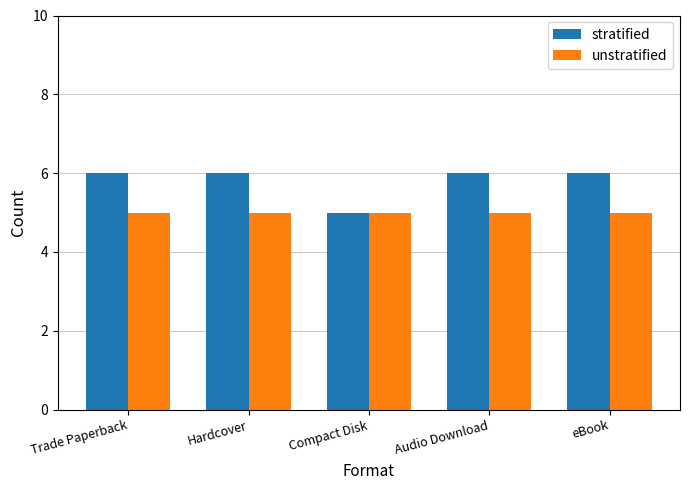

What is the greatest value displayed?

6